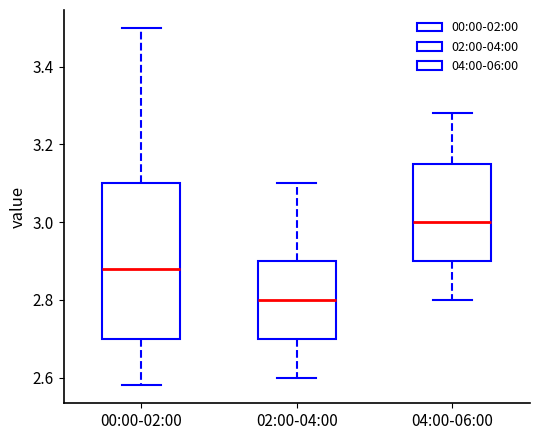

Which box is the tallest, from its lower edge to its upper edge?

00:00-02:00